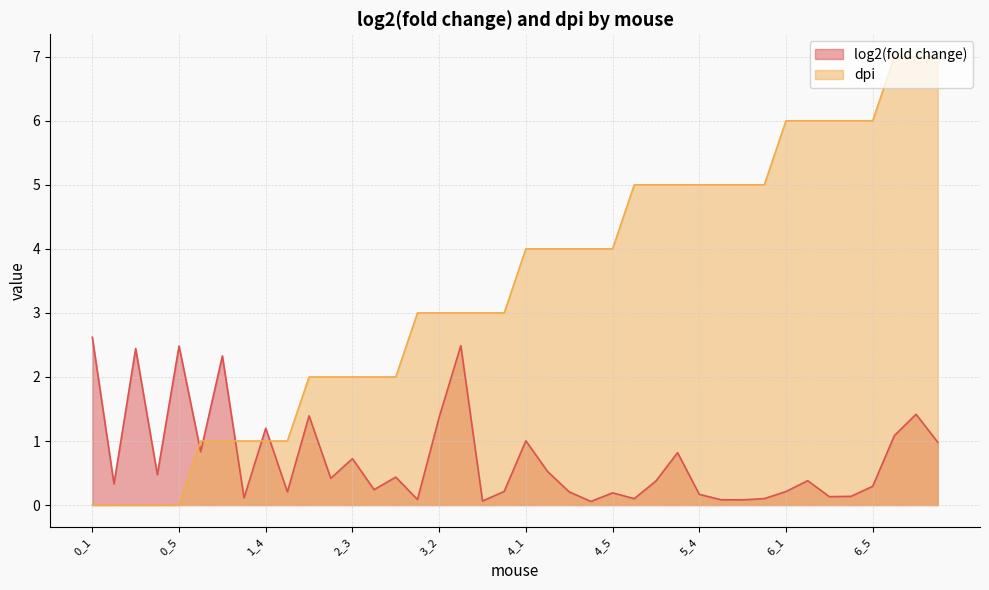

At how many categories does at least one series exceed 3?

20